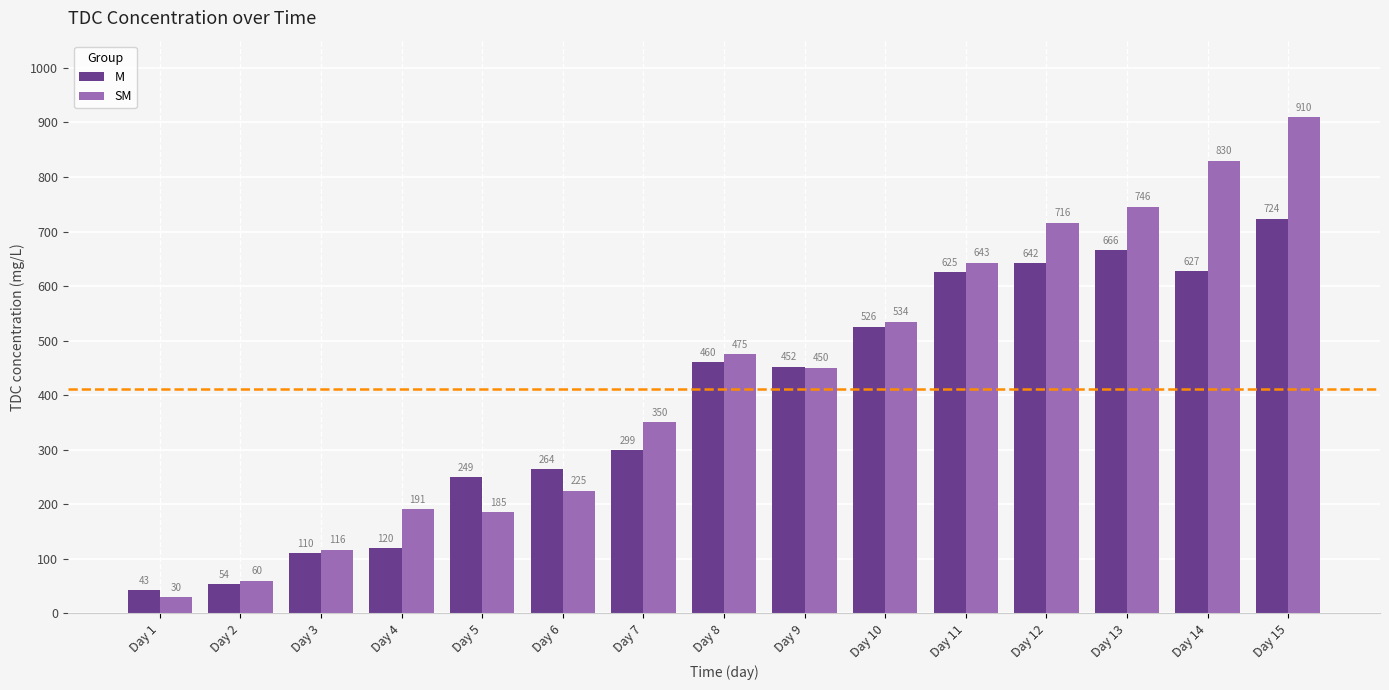

At which label does SM first exceed 450?

Day 8